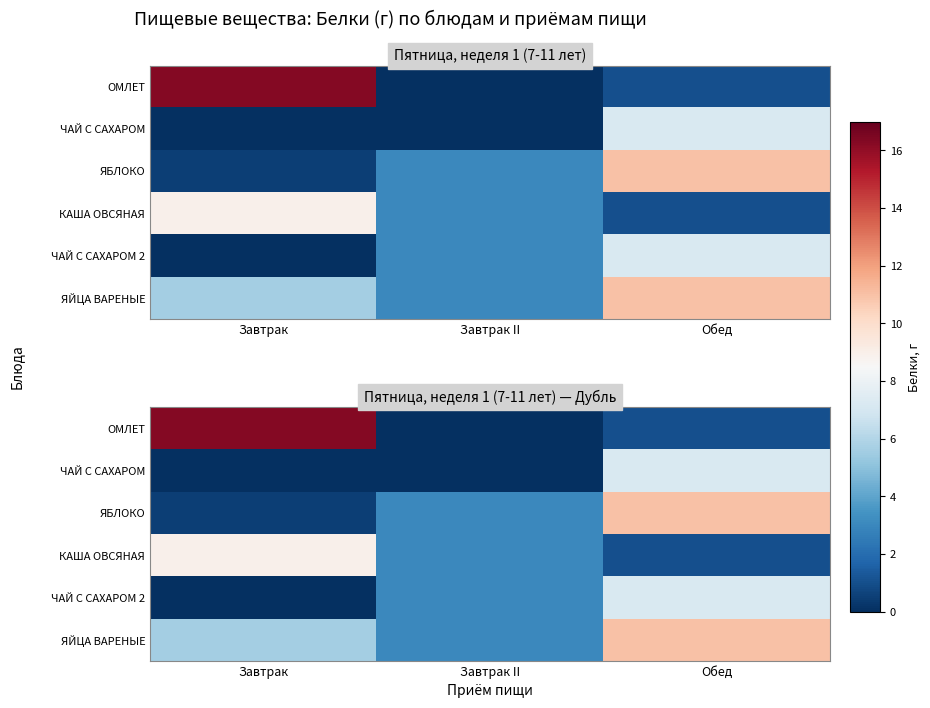

At Завтрак II, list the series in order from largest to smallest.

ЯБЛОКО, КАША ОВСЯНАЯ, ЧАЙ С САХАРОМ 2, ЯЙЦА ВАРЕНЫЕ, ОМЛЕТ, ЧАЙ С САХАРОМ